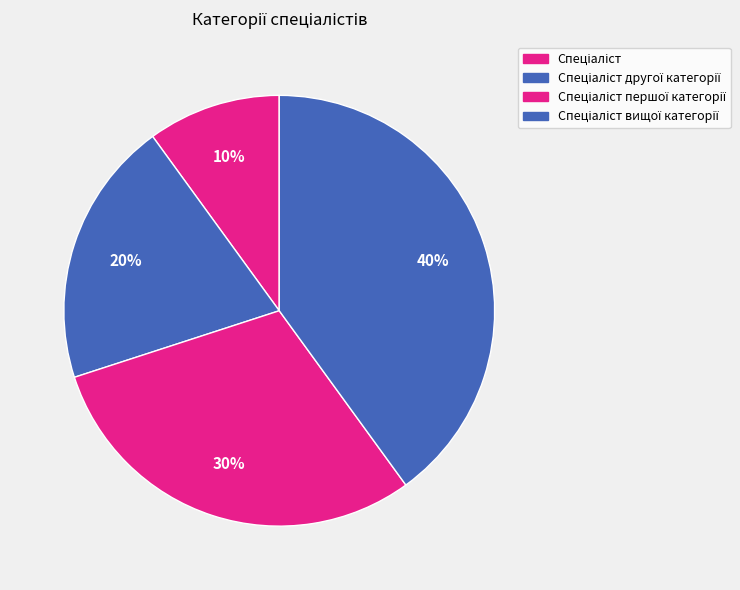

How many segments does this pie chart have?

4